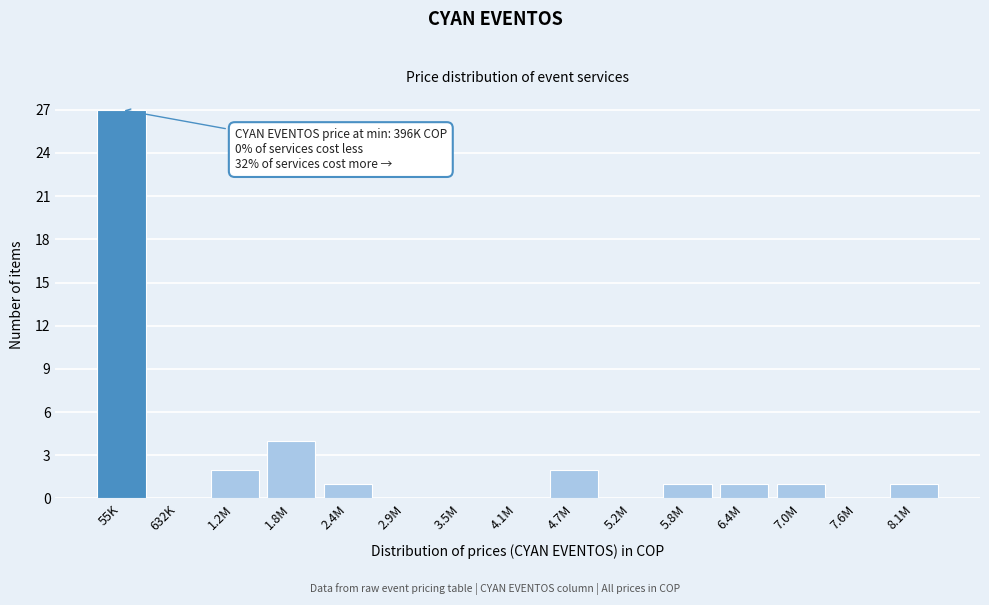

Reading right to left, what are all the values shown in this chart?

8.1M=1	7.6M=0	7.0M=1	6.4M=1	5.8M=1	5.2M=0	4.7M=2	4.1M=0	3.5M=0	2.9M=0	2.4M=1	1.8M=4	1.2M=2	632K=0	55K=27